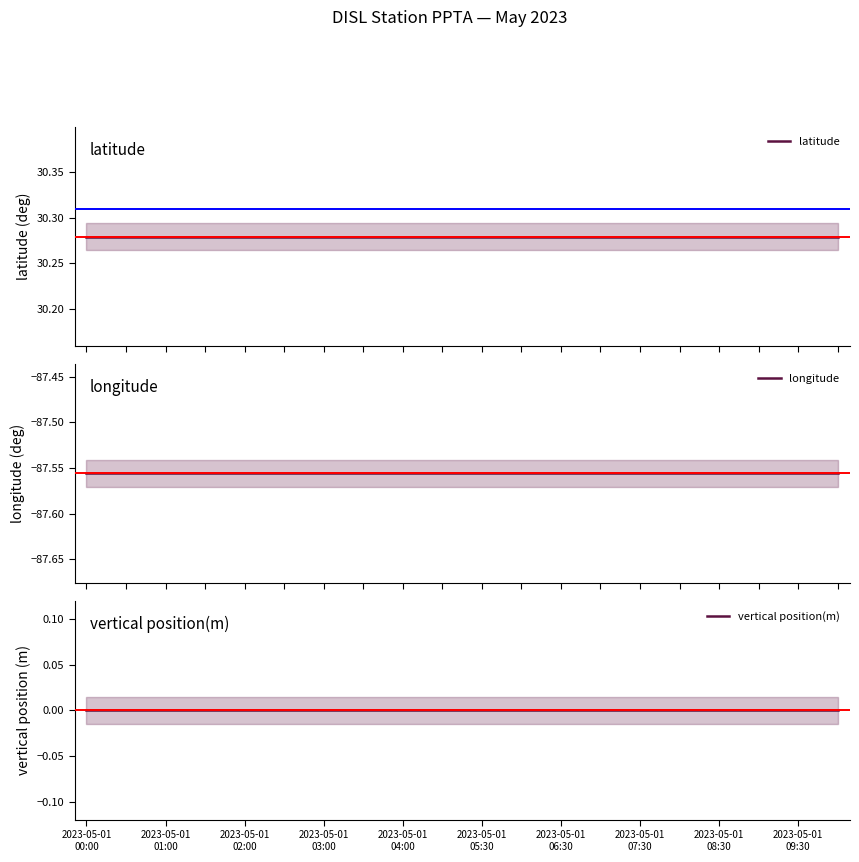

What is the label of the 12th point from the right?

2023-05-01 04:00